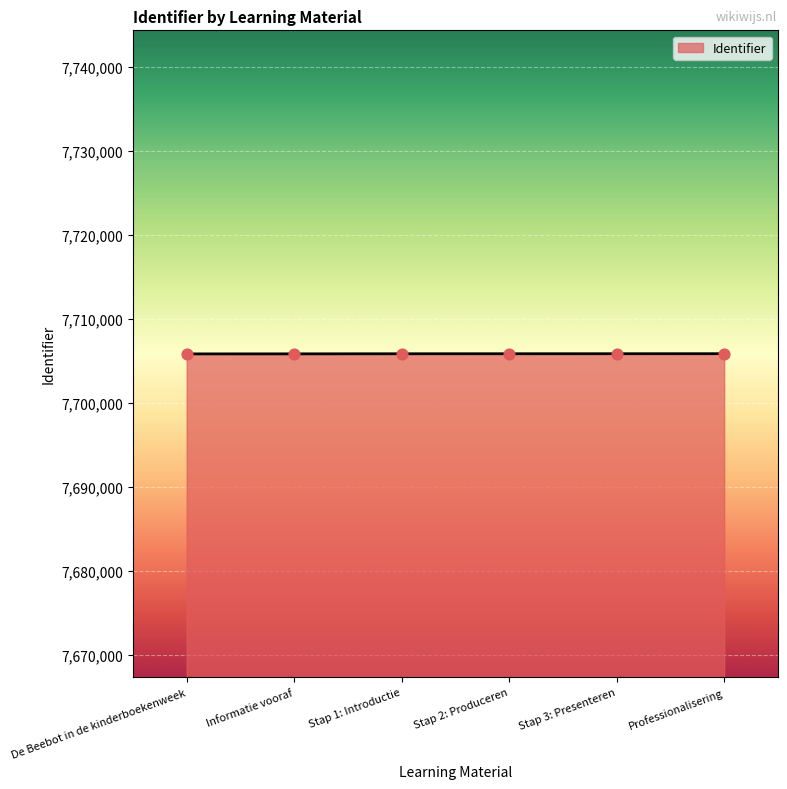

What is the ratio of the value at Stap 2: Produceren to the value at Professionalisering?

1.0